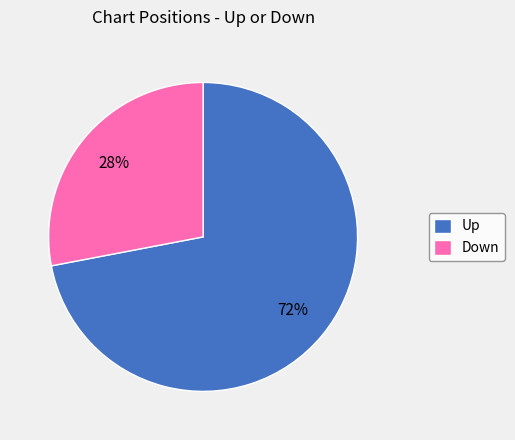

What is the majority slice?

Up